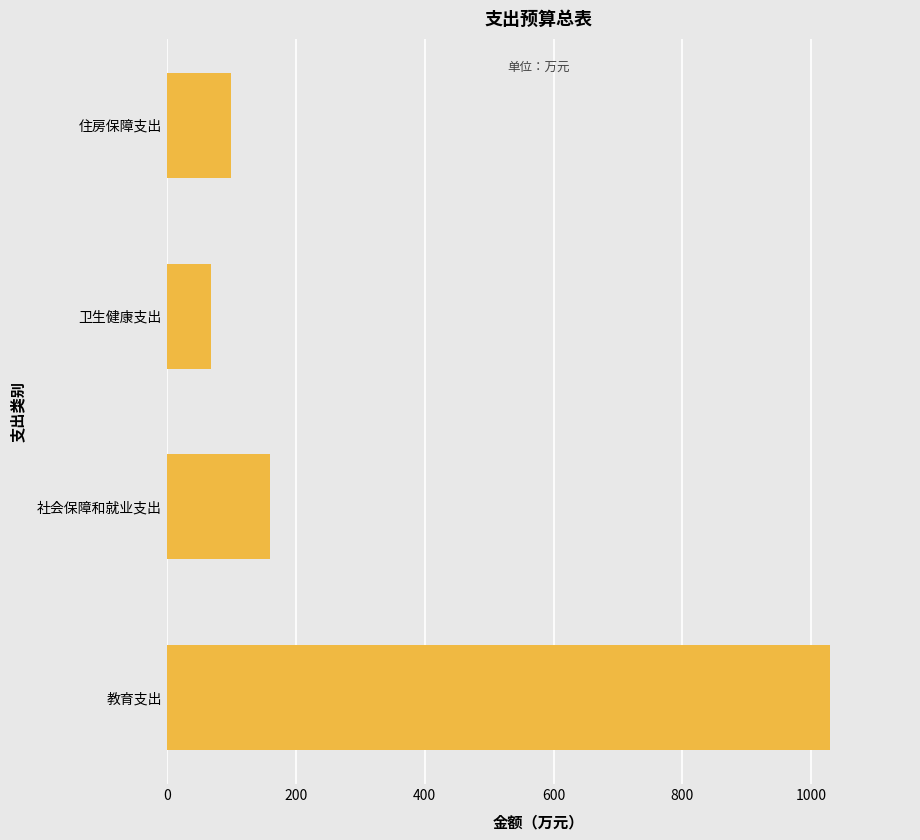

Which has a higher value, 卫生健康支出 or 住房保障支出?

住房保障支出